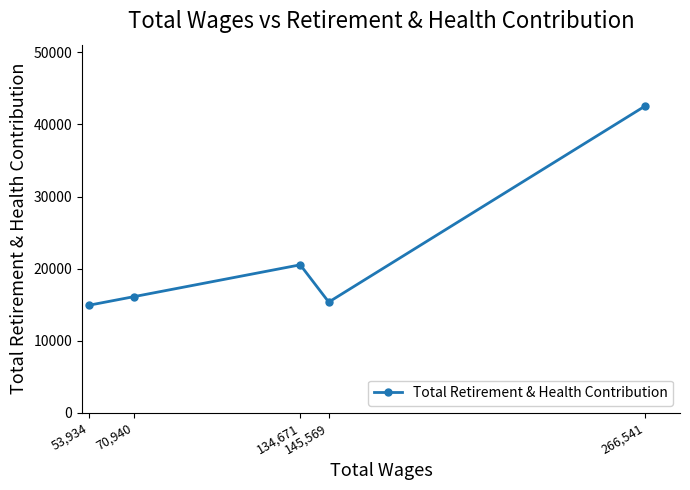

Reading left to right, transcribe all the data shown in this chart.

53,934=14920	70,940=16098	134,671=20525	145,569=15355	266,541=42566